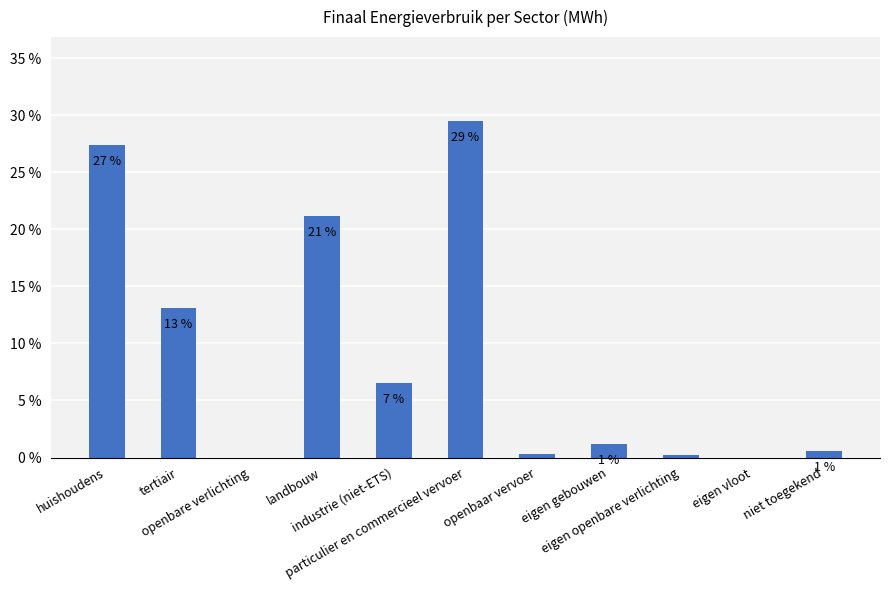

List the labels in order of value, largest first.

particulier en commercieel vervoer, huishoudens, landbouw, tertiair, industrie (niet-ETS), eigen gebouwen, niet toegekend, openbaar vervoer, eigen openbare verlichting, openbare verlichting, eigen vloot